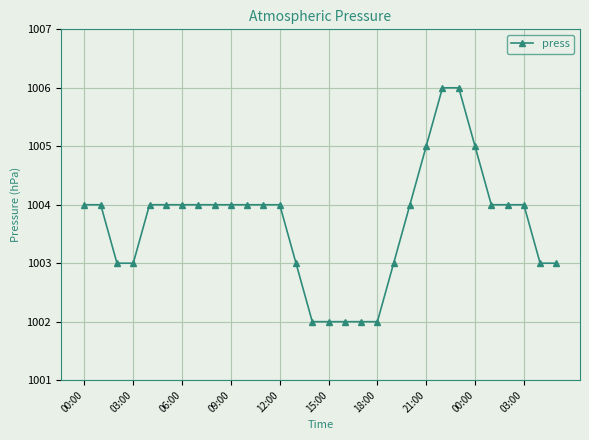

What is the value of the 24th point from the left?

1006